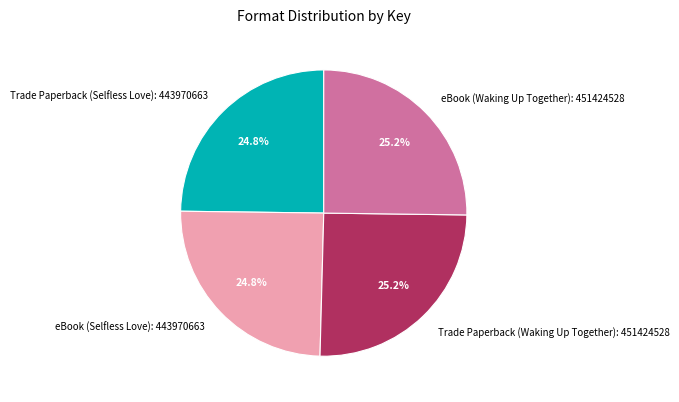

Combined, what portion of the pie is Trade Paperback (Selfless Love) and eBook (Waking Up Together)?

50.0%